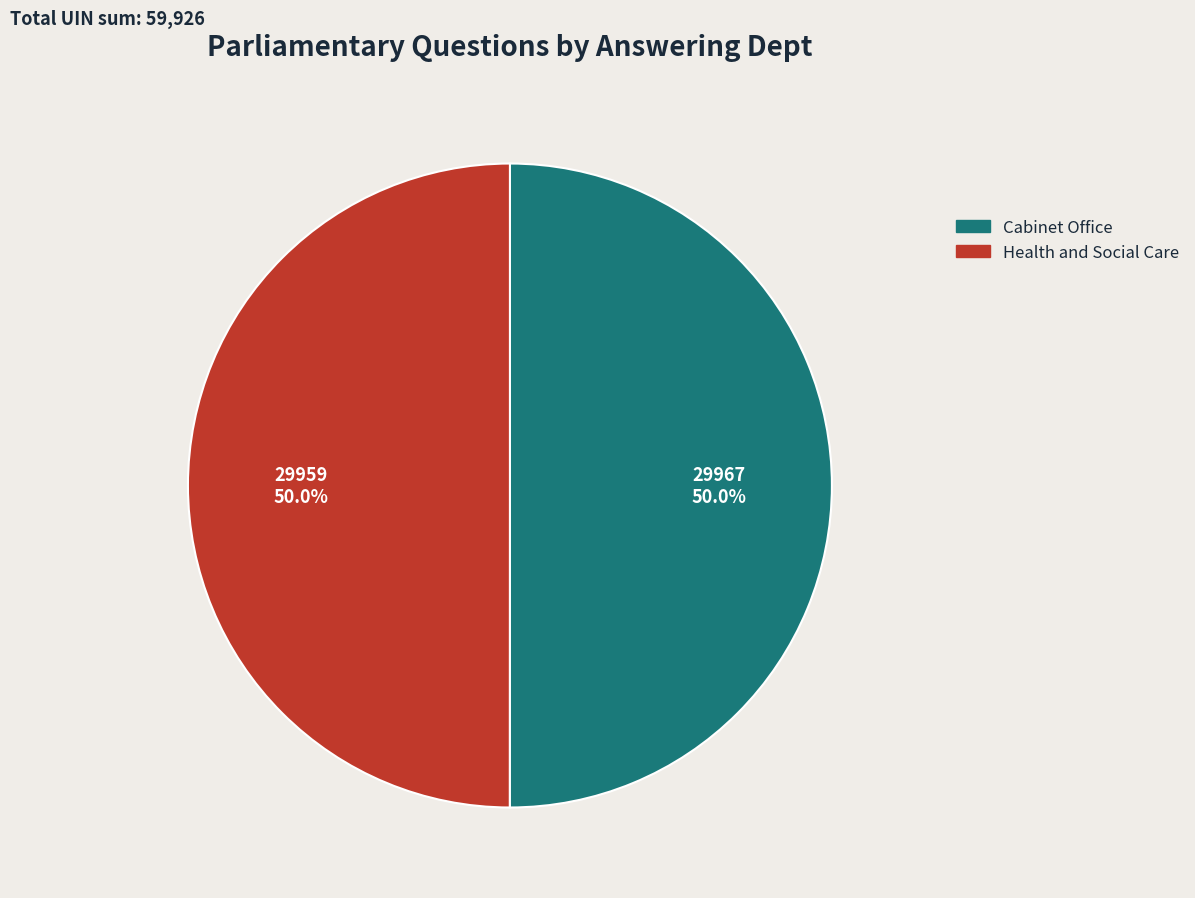

What percentage do Health and Social Care and Cabinet Office together represent?

100.0%